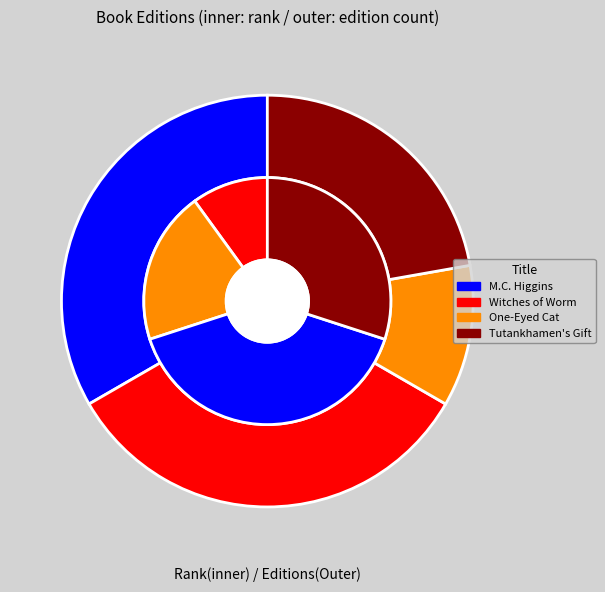

Is there any slice that represents more than half of the pie?

No